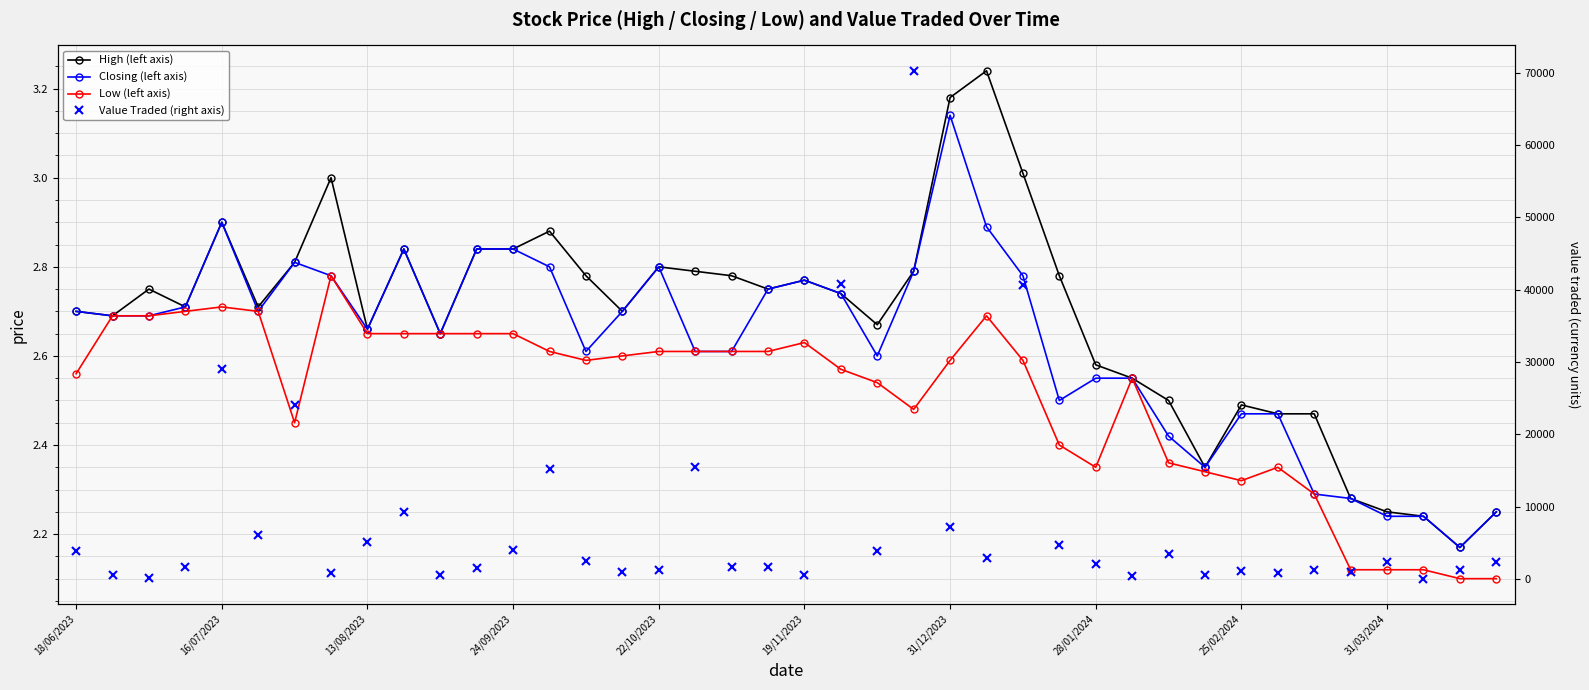

The value of Closing (left axis) at 19/11/2023 is 4.1. True or false?

False